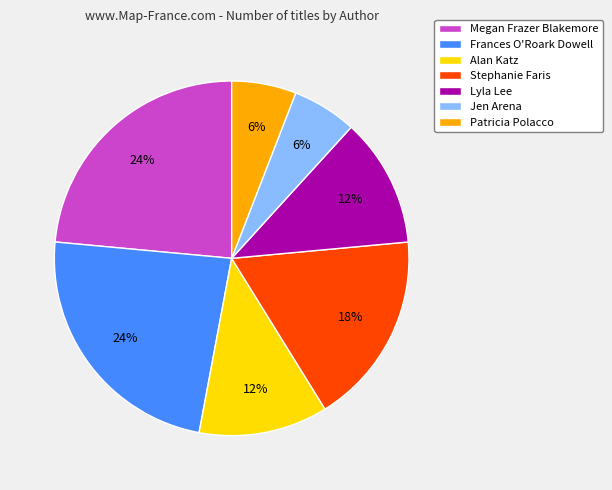

To the nearest percent, what is the difference between the largest and smallest slice percentages?

18%